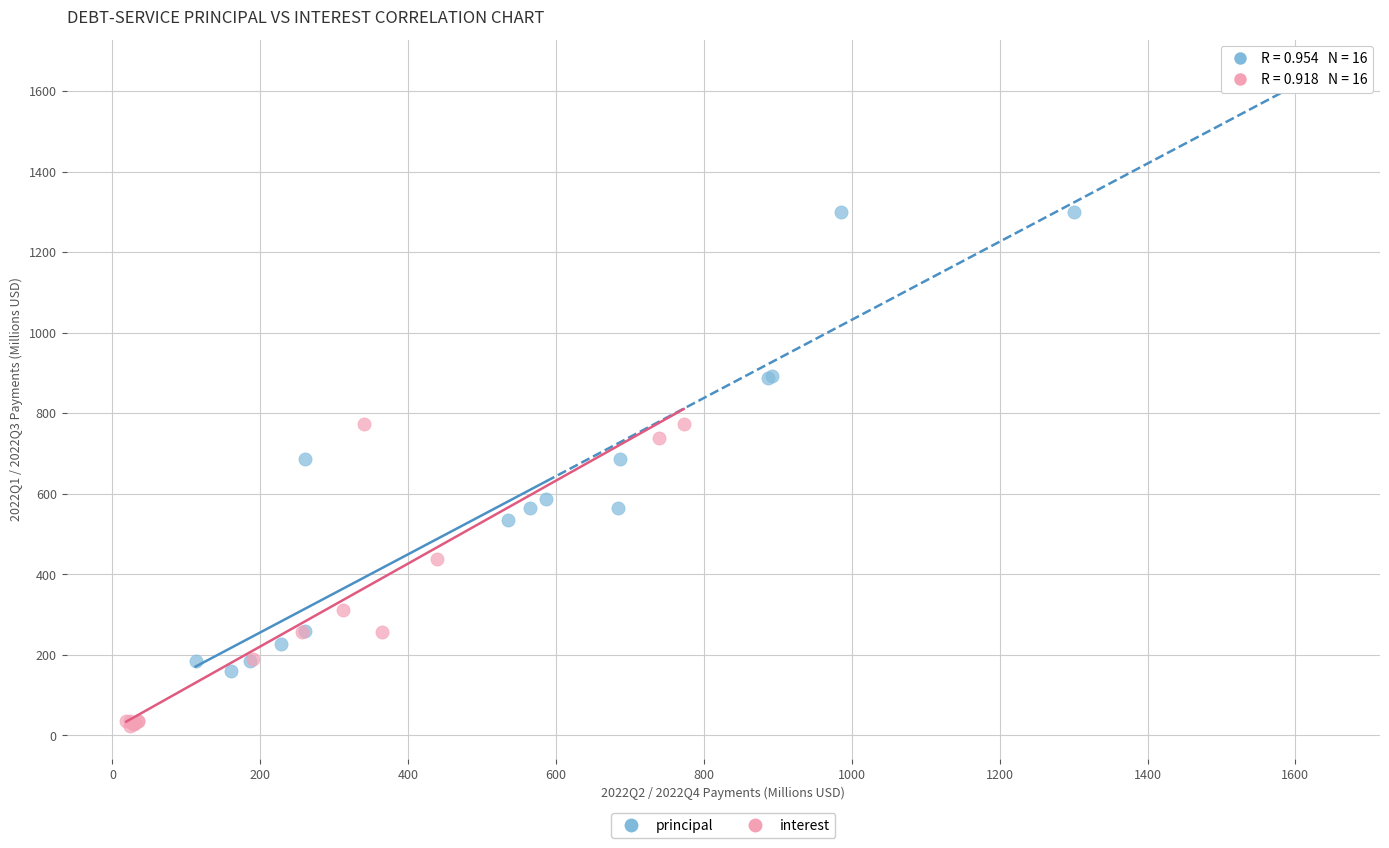

Which series reaches the maximum Y coordinate?

principal